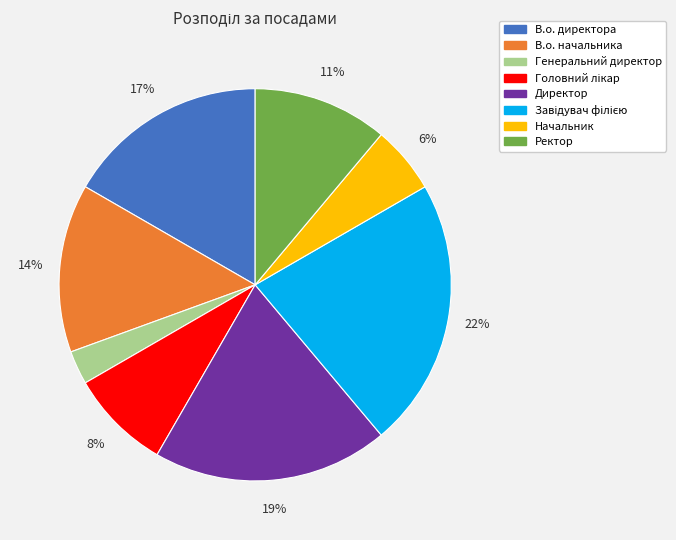

The В.о. начальника slice represents 14% of the pie. True or false?

True